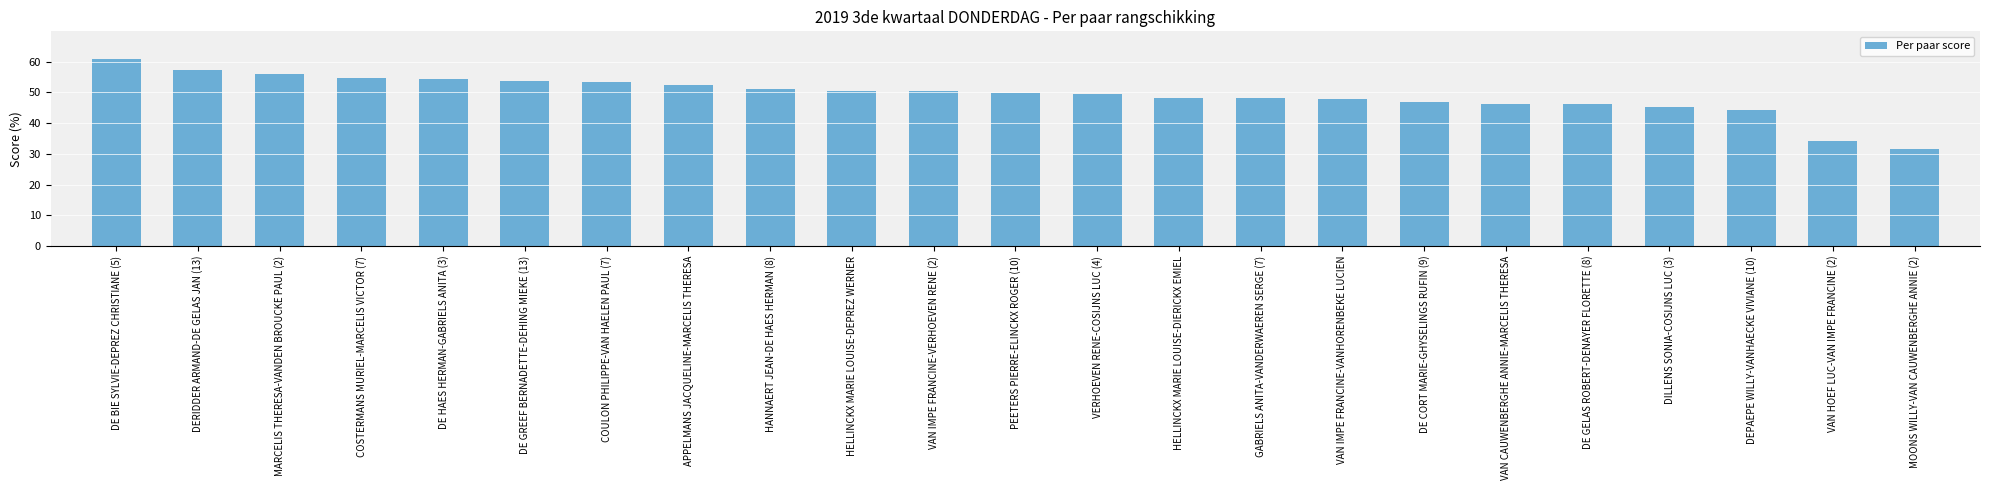

Are the bars grouped side by side (vs. stacked)?

No